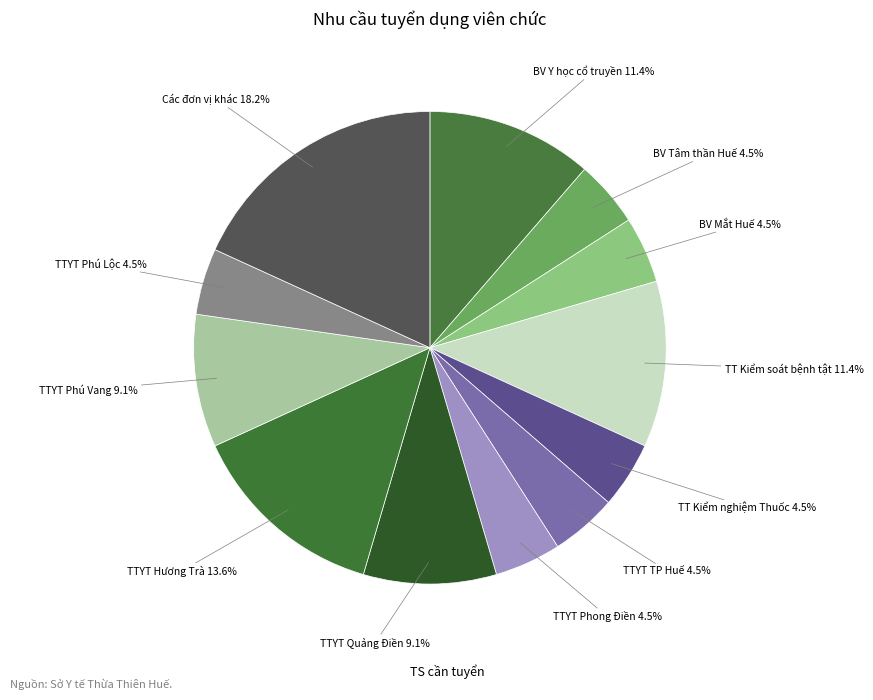

How many segments does this pie chart have?

12